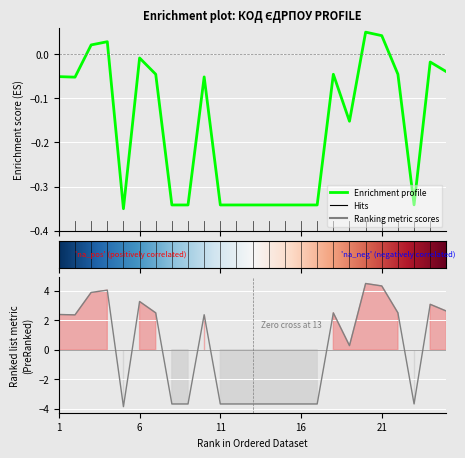

Reading left to right, extract all data points from this chart.

-0.1	-0.1	0.0	0.0	-0.3	-0.0	-0.0	-0.3	-0.3	-0.1	-0.3	-0.3	-0.3	-0.3	-0.3	-0.3	-0.3	-0.0	-0.2	0.1	0.0	-0.0	-0.3	-0.0	-0.0